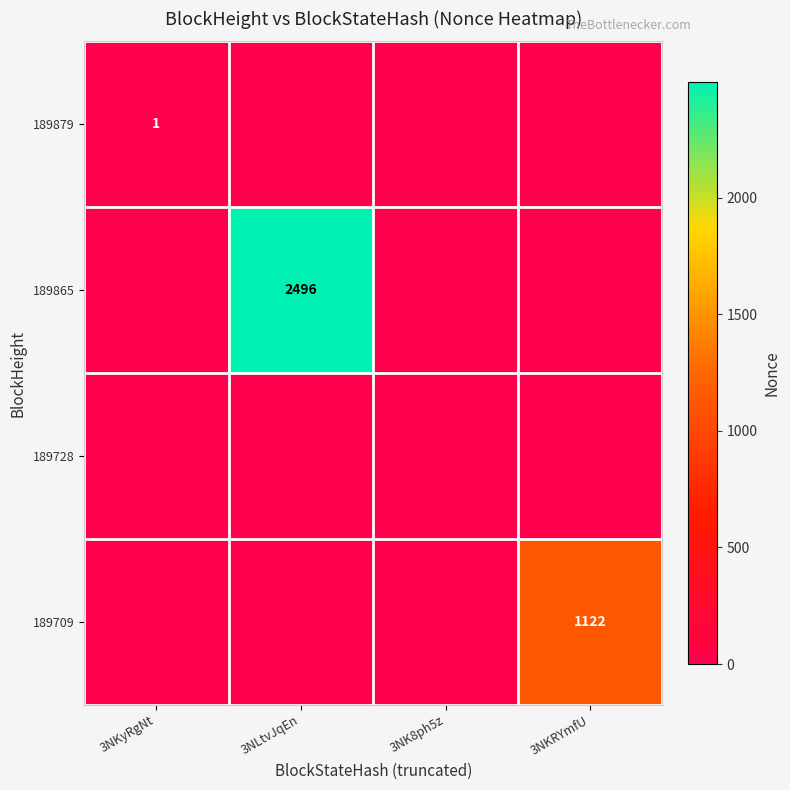

Count the number of data series in this chart.

4